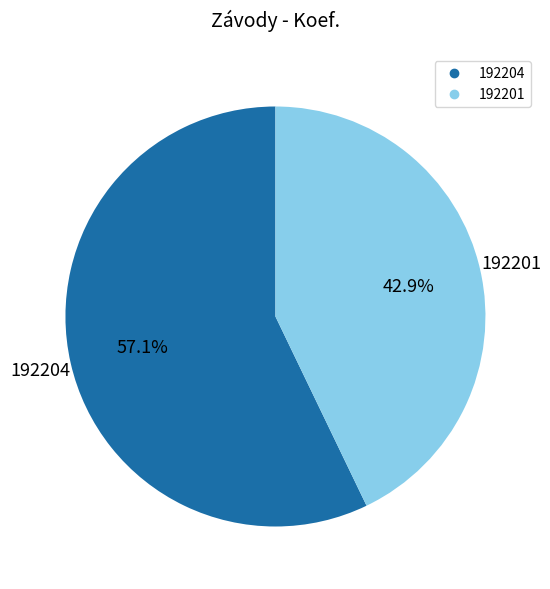

Which slice is the largest?

192204